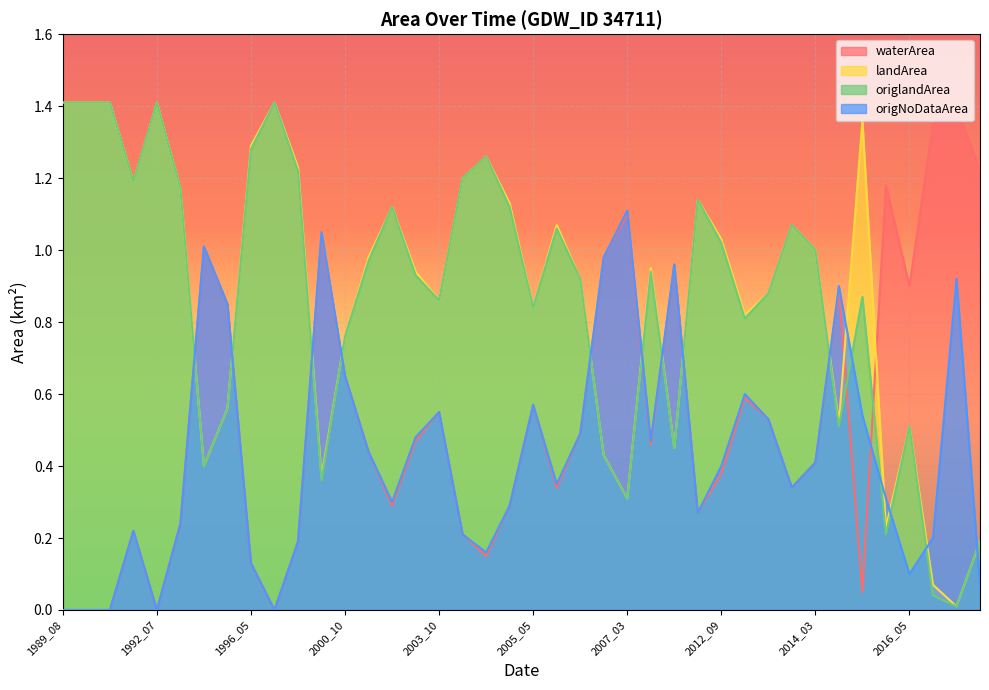

What is the total value across all series at 1990_06?

2.8